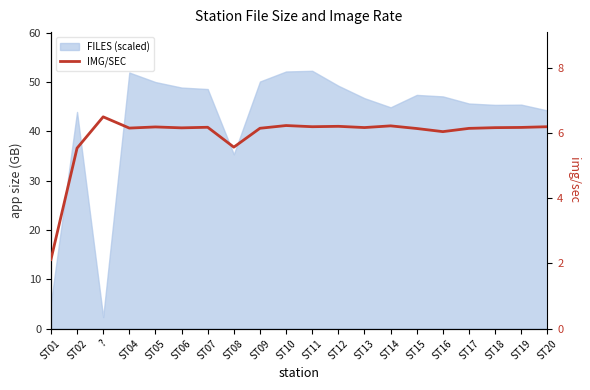

What is the smallest value displayed?

2.1